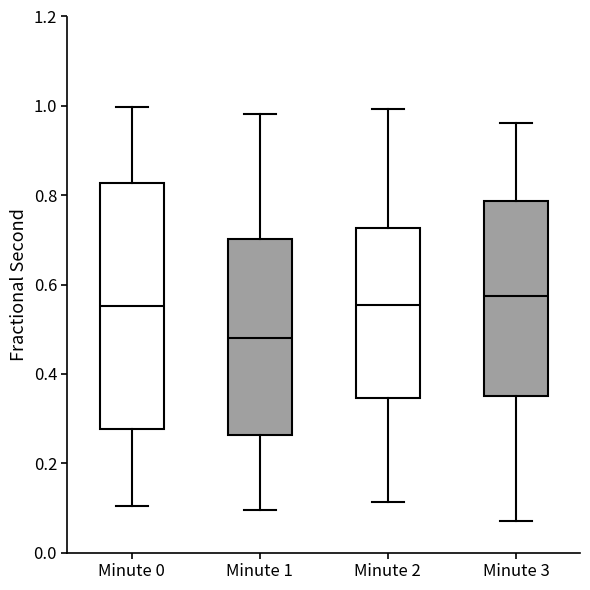

Reading left to right, read every box against the y-axis: the position of its median line, the range the box covers, and the ends of its whiskers. The values are not printed on the chart, so give them approximately, as read against the axis.

Minute 0: median 0.56, box 0.28 to 0.82, whiskers 0.10 to 1.00
Minute 1: median 0.48, box 0.26 to 0.70, whiskers 0.10 to 0.98
Minute 2: median 0.56, box 0.34 to 0.72, whiskers 0.12 to 1.00
Minute 3: median 0.58, box 0.36 to 0.78, whiskers 0.08 to 0.96